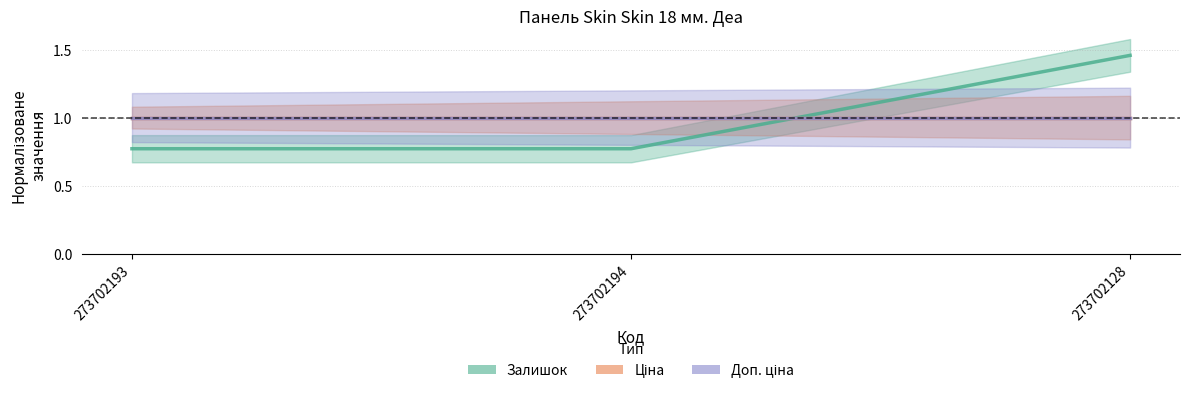

Which label corresponds to the smallest value in the chart?

273702193